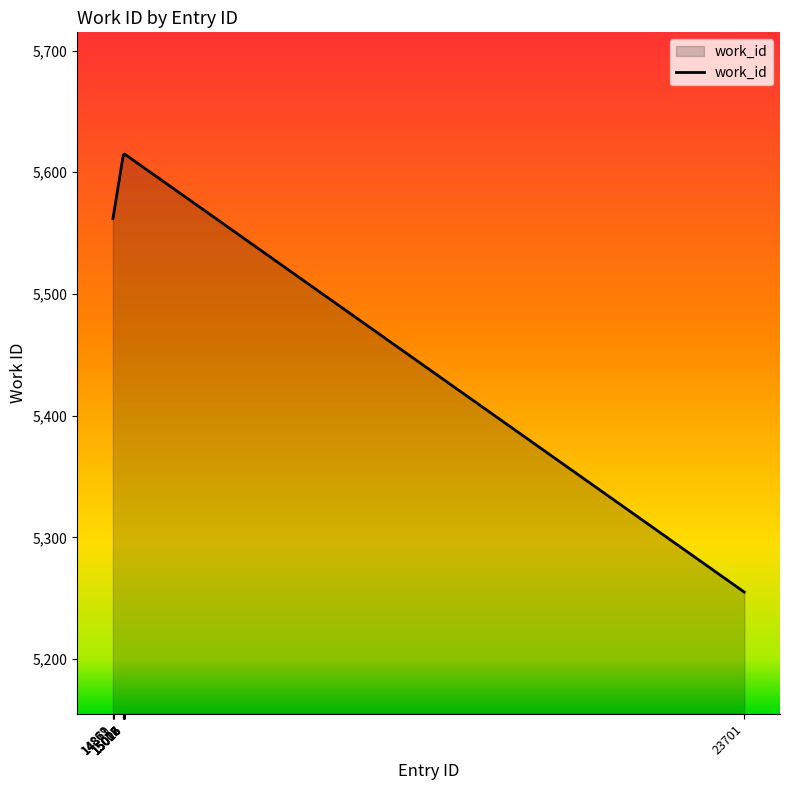

What is the difference between the maximum and minimum values?

360